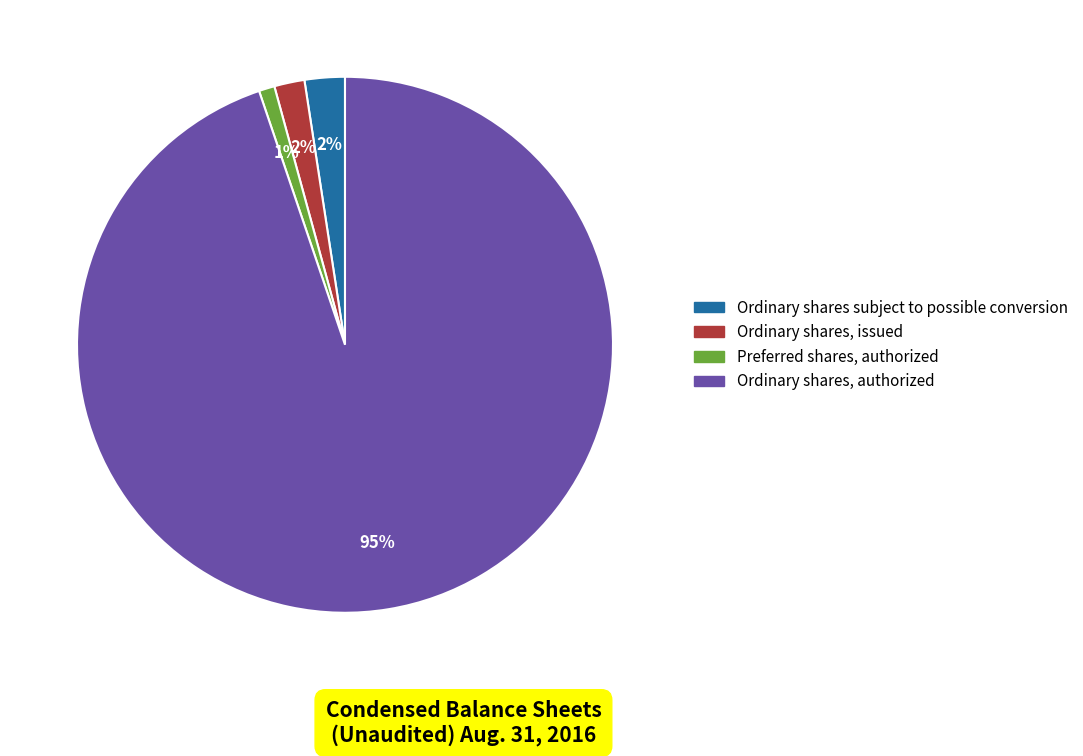

Count the number of slices in the pie.

4